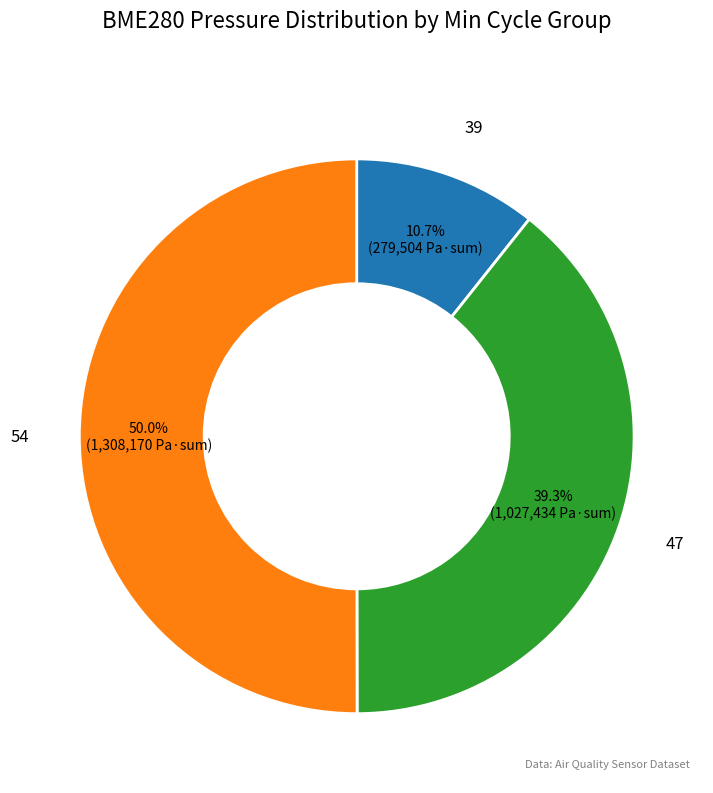

Count the number of slices in the pie.

3